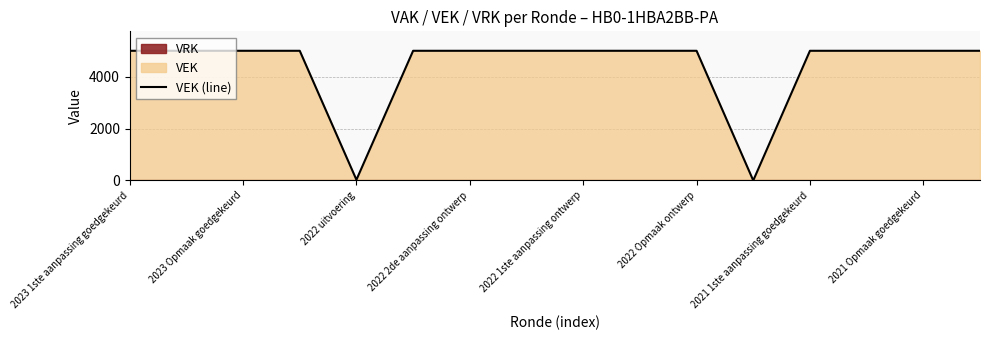

What is the value of the 14th point from the left?

5000